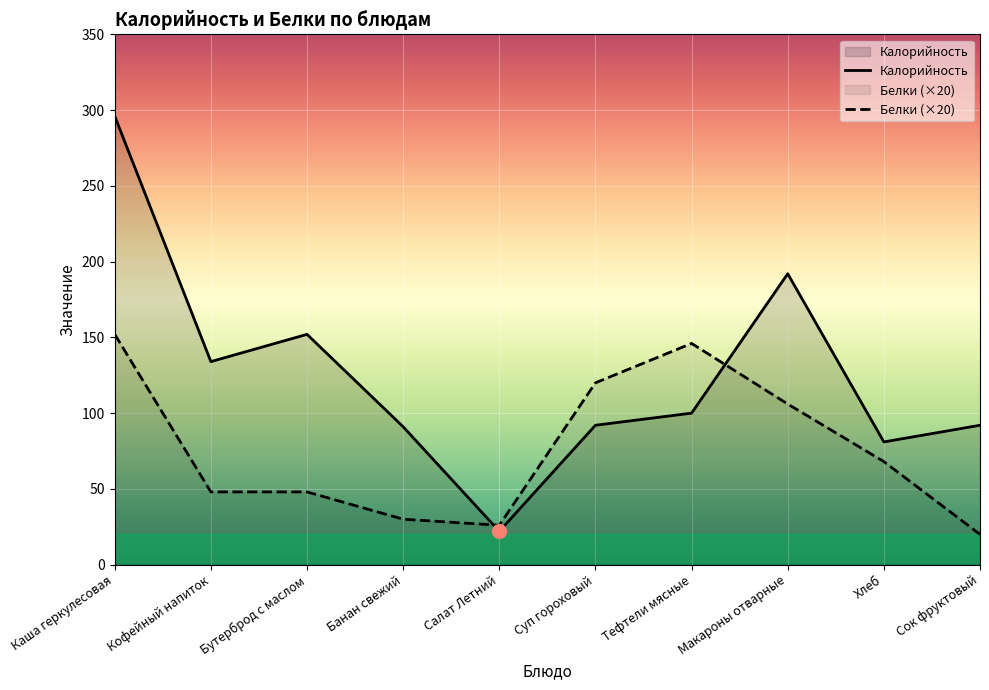

At which label does Калорийность first exceed 100?

Каша геркулесовая